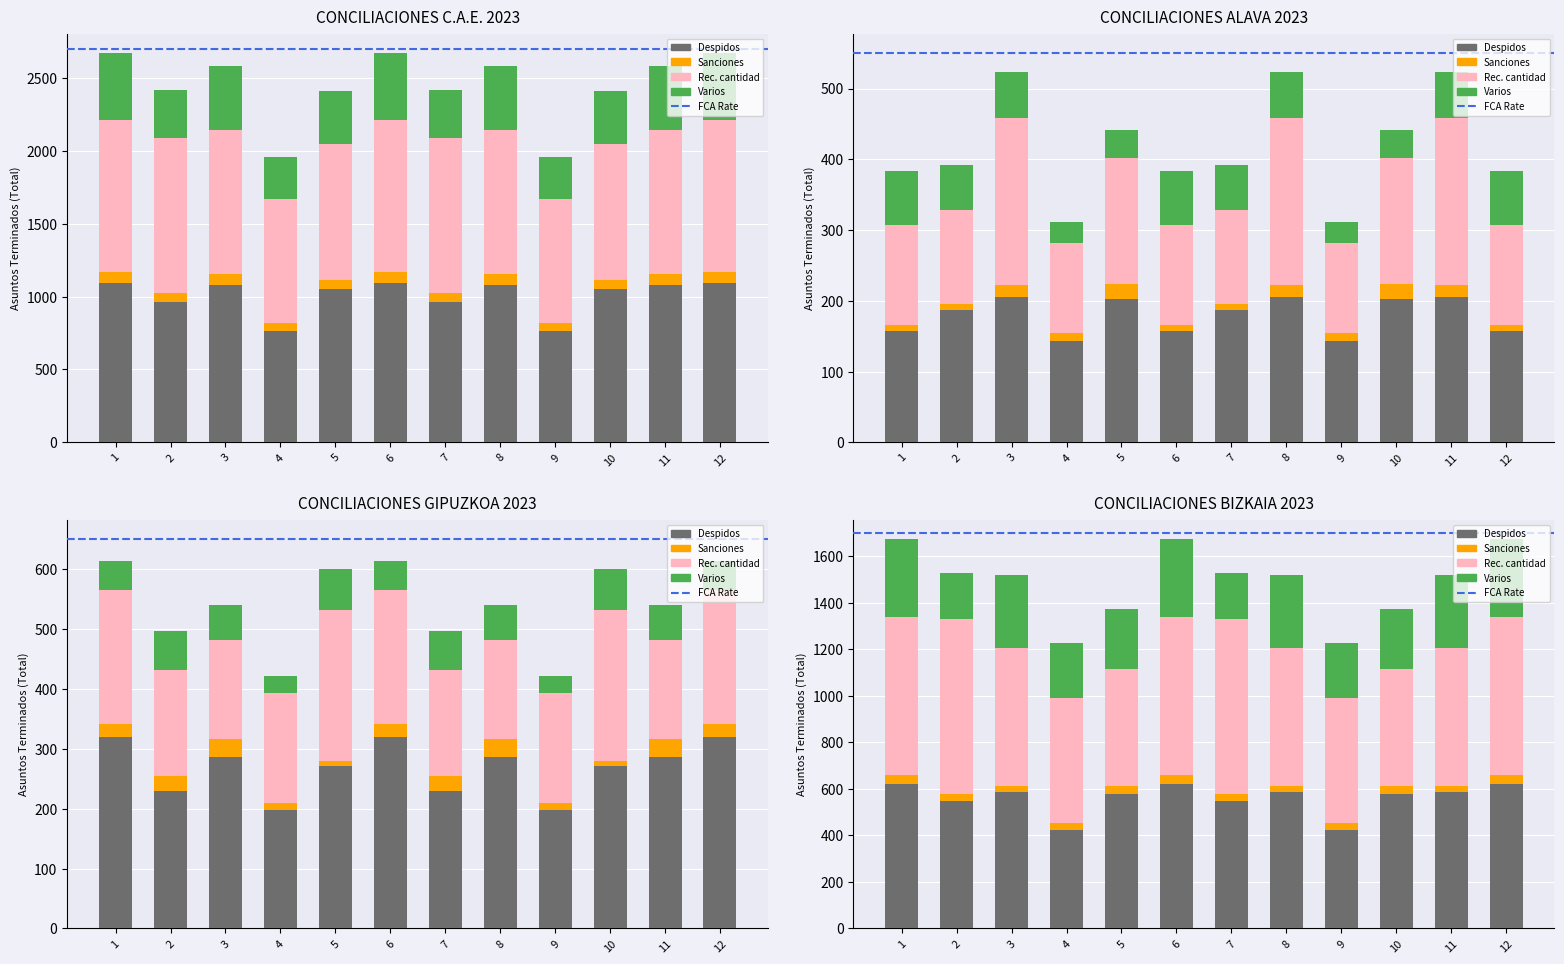

How many groups of bars are there?

12